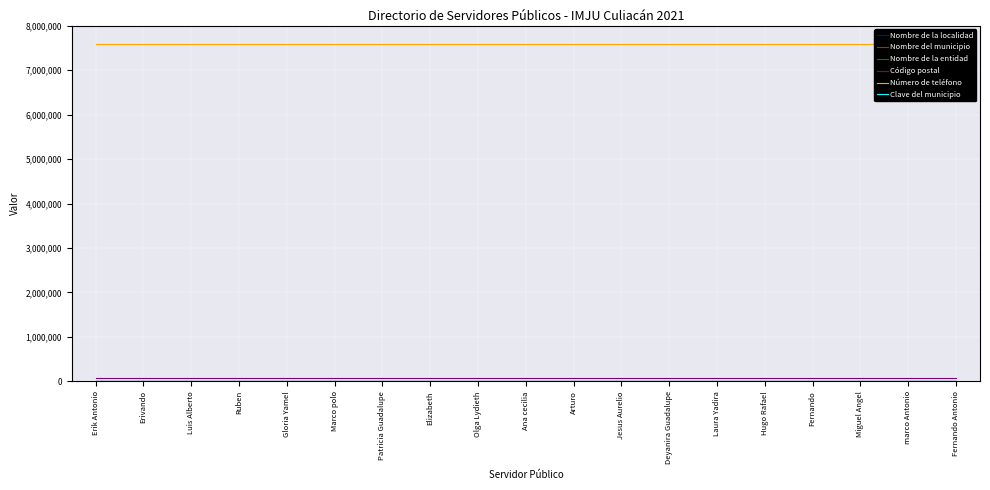

Is this an area chart (filled region under the line)?

No